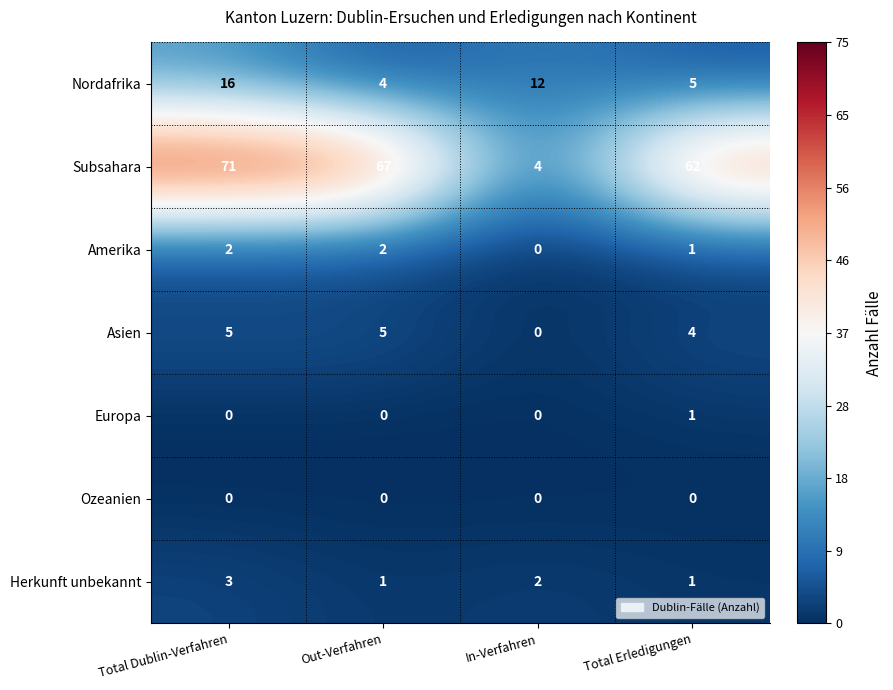

Reading right to left, transcribe all the data shown in this chart.

Nordafrika: Total Erledigungen=5	In-Verfahren=12	Out-Verfahren=4	Total Dublin-Verfahren=16
Subsahara: Total Erledigungen=62	In-Verfahren=4	Out-Verfahren=67	Total Dublin-Verfahren=71
Amerika: Total Erledigungen=1	In-Verfahren=0	Out-Verfahren=2	Total Dublin-Verfahren=2
Asien: Total Erledigungen=4	In-Verfahren=0	Out-Verfahren=5	Total Dublin-Verfahren=5
Europa: Total Erledigungen=1	In-Verfahren=0	Out-Verfahren=0	Total Dublin-Verfahren=0
Ozeanien: Total Erledigungen=0	In-Verfahren=0	Out-Verfahren=0	Total Dublin-Verfahren=0
Herkunft unbekannt: Total Erledigungen=1	In-Verfahren=2	Out-Verfahren=1	Total Dublin-Verfahren=3